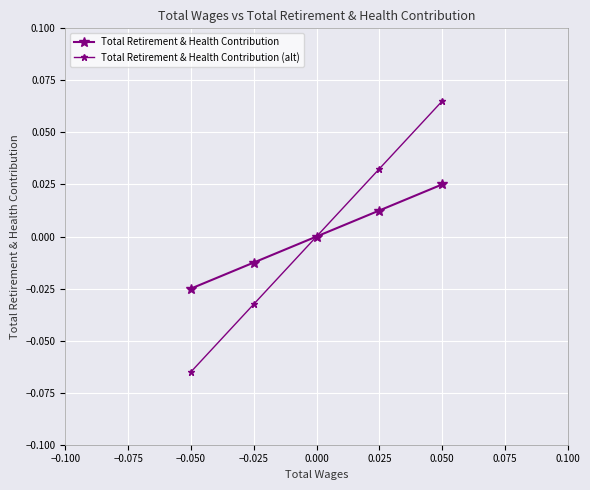

True or false: Total Retirement & Health Contribution (alt) and Total Retirement & Health Contribution cross at least once.

False